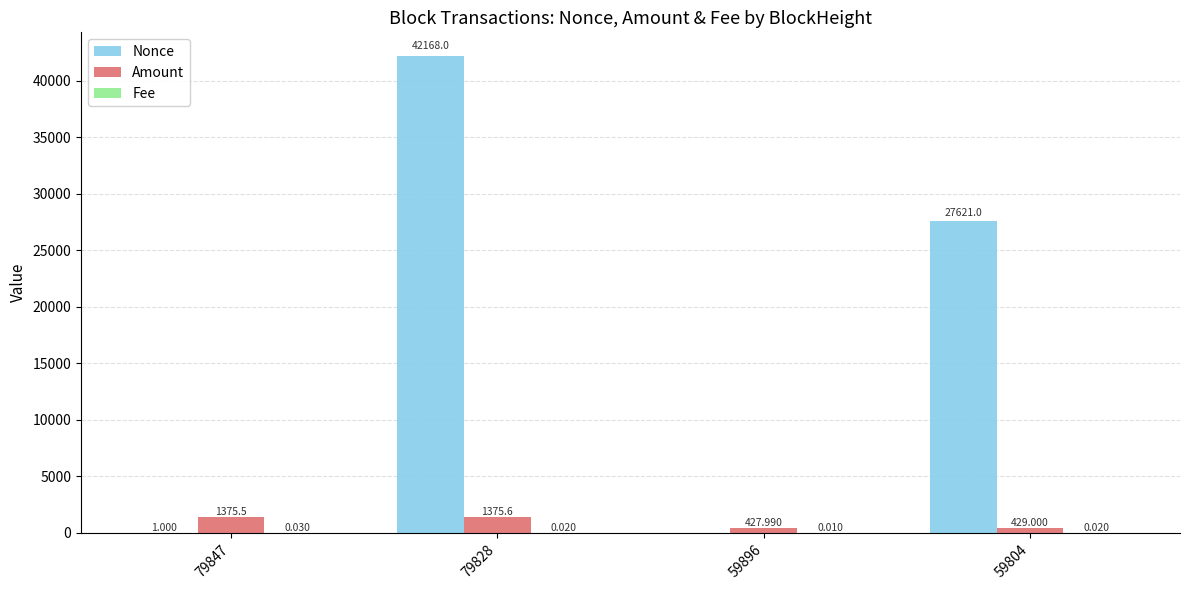

Which series changed the most between 79828 and 59804?

Nonce